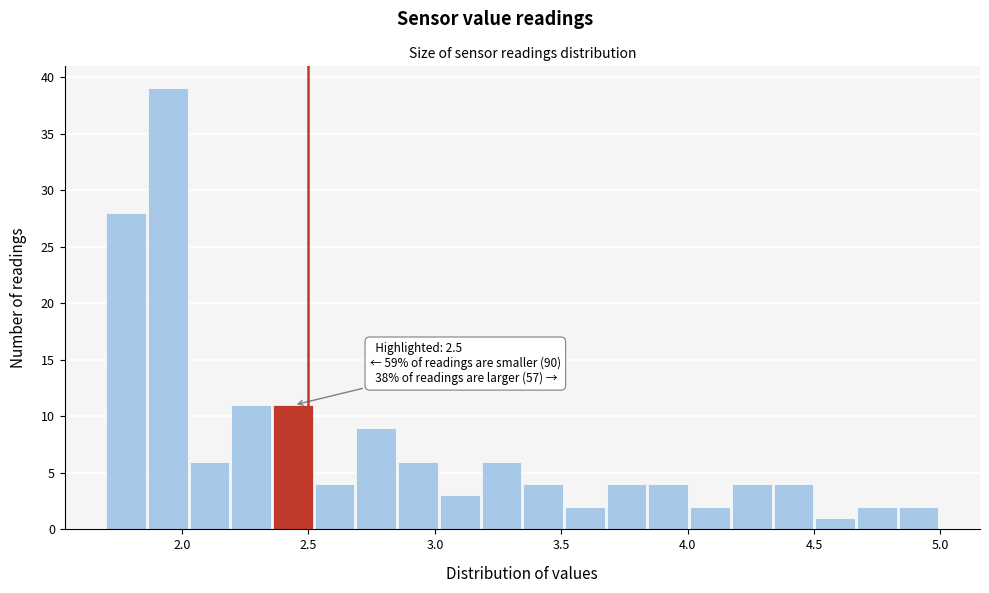

Around what value on the x-axis is the tallest bar? Give the approximate position of its centre, as read against the axis.

1.95